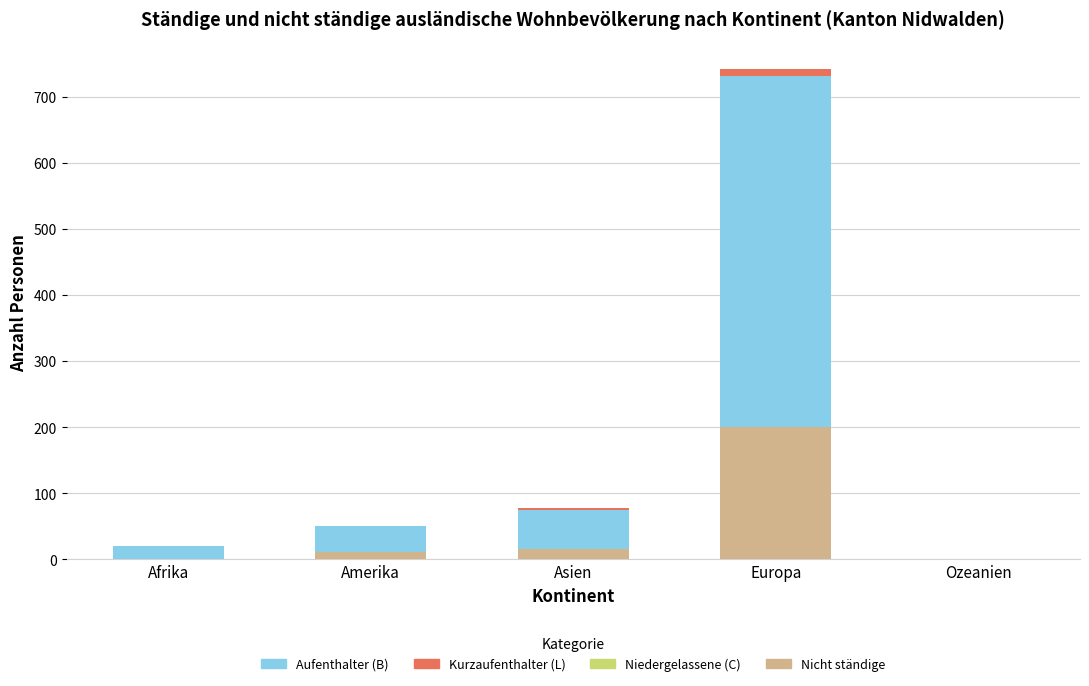

At which category is the sum across all series the highest?

Europa